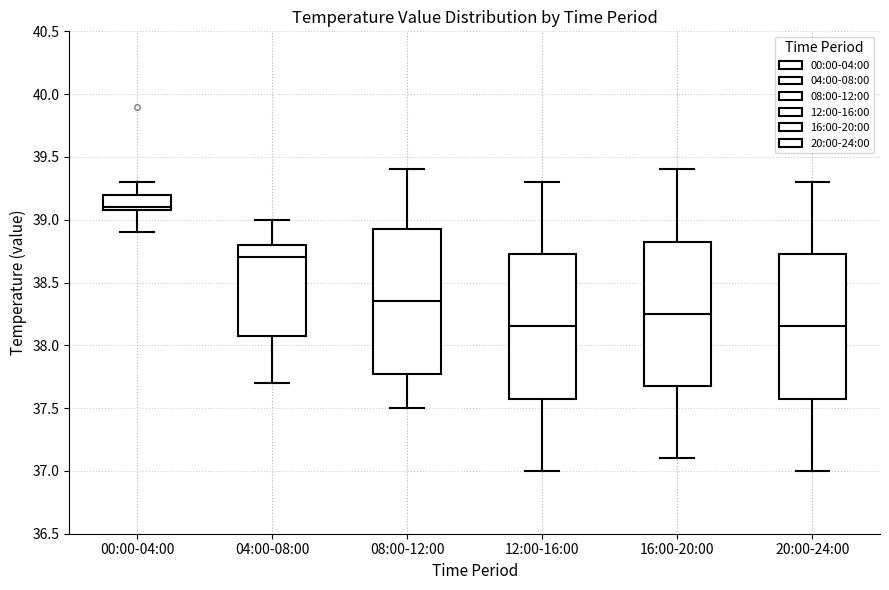

Reading left to right, transcribe this box plot: for each box, give where its median line is, the range the box spans, and where its two whiskers end, as read against the y-axis. The values are not printed on the chart, so give them approximately, as read against the axis.

00:00-04:00: median 39.10 (just above the box's lower edge), box 39.10 to 39.20, whiskers 38.90 to 39.30
04:00-08:00: median 38.70, box 38.10 to 38.80, whiskers 37.70 to 39.00
08:00-12:00: median 38.35, box 37.80 to 38.95, whiskers 37.50 to 39.40
12:00-16:00: median 38.15, box 37.60 to 38.75, whiskers 37.00 to 39.30
16:00-20:00: median 38.25, box 37.70 to 38.85, whiskers 37.10 to 39.40
20:00-24:00: median 38.15, box 37.60 to 38.75, whiskers 37.00 to 39.30